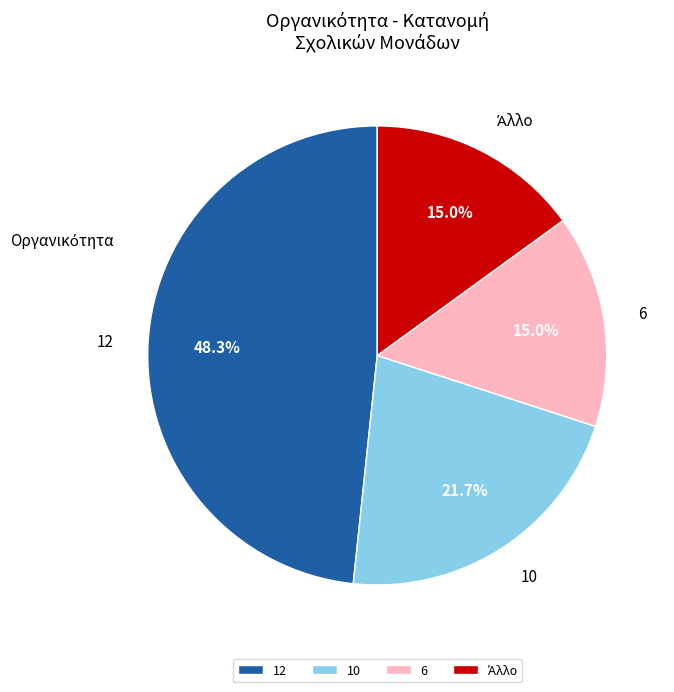

What portion of the pie excludes 6?

85.0%